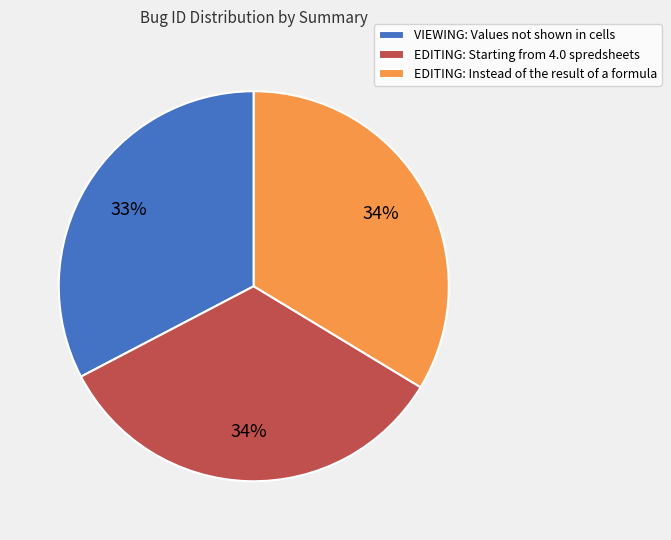

To the nearest percent, what percentage of the pie is EDITING: Starting from 4.0 spredsheets?

34%